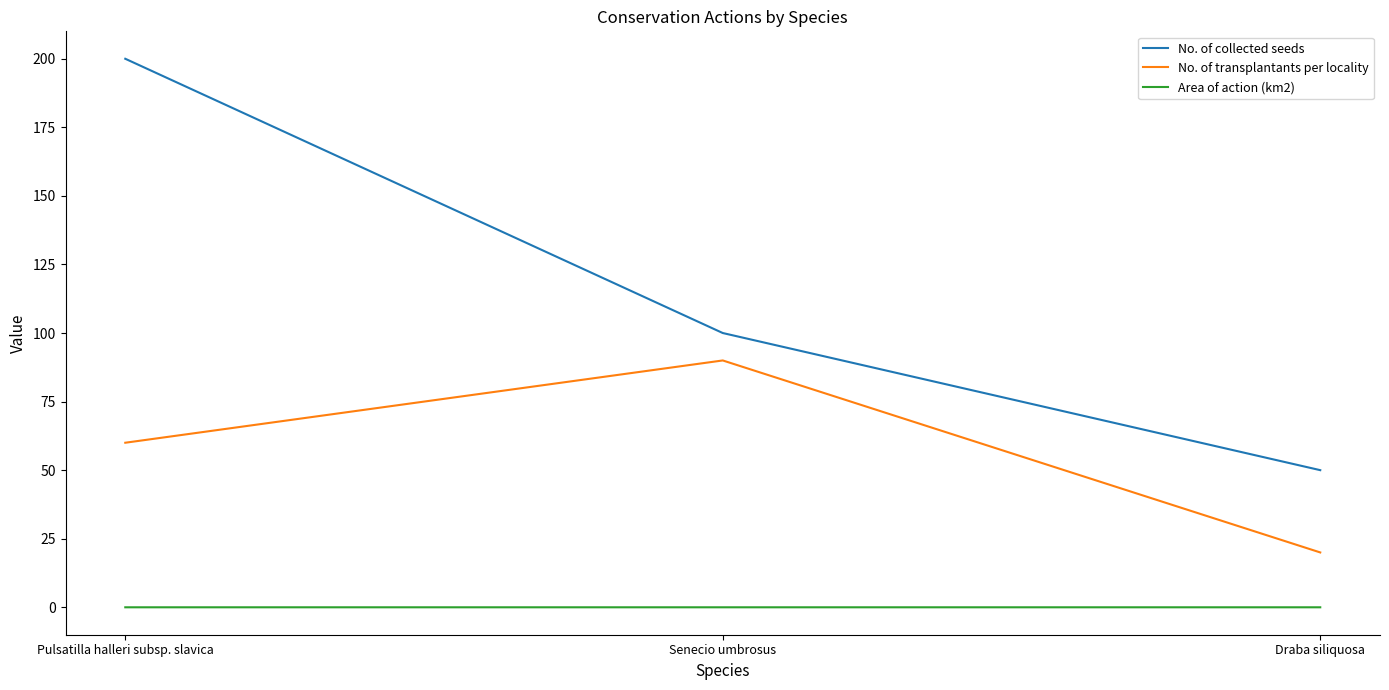

At which label does No. of transplantants per locality reach its peak?

Senecio umbrosus